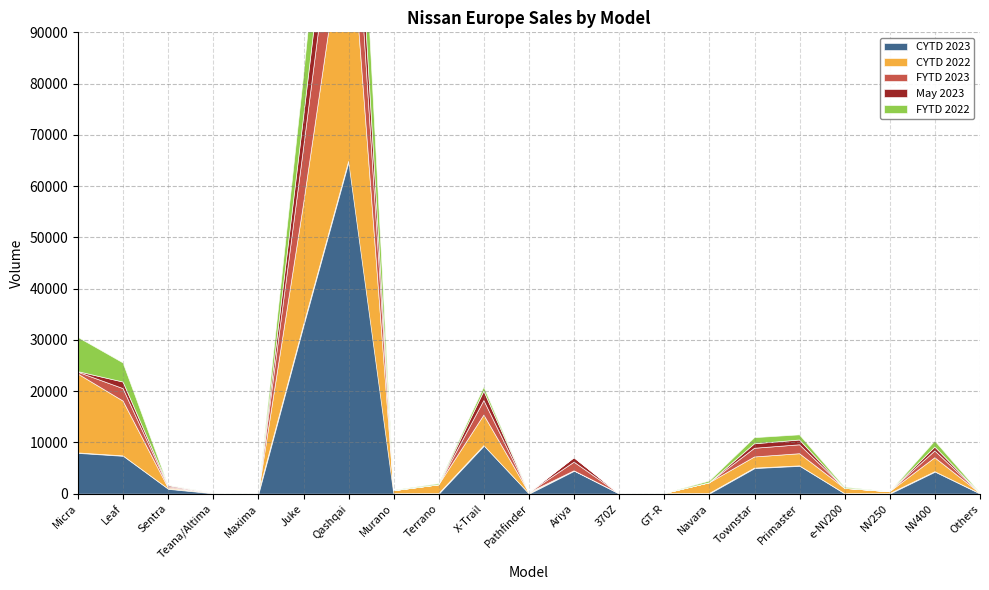

At which label does CYTD 2023 first exceed 53?

Micra